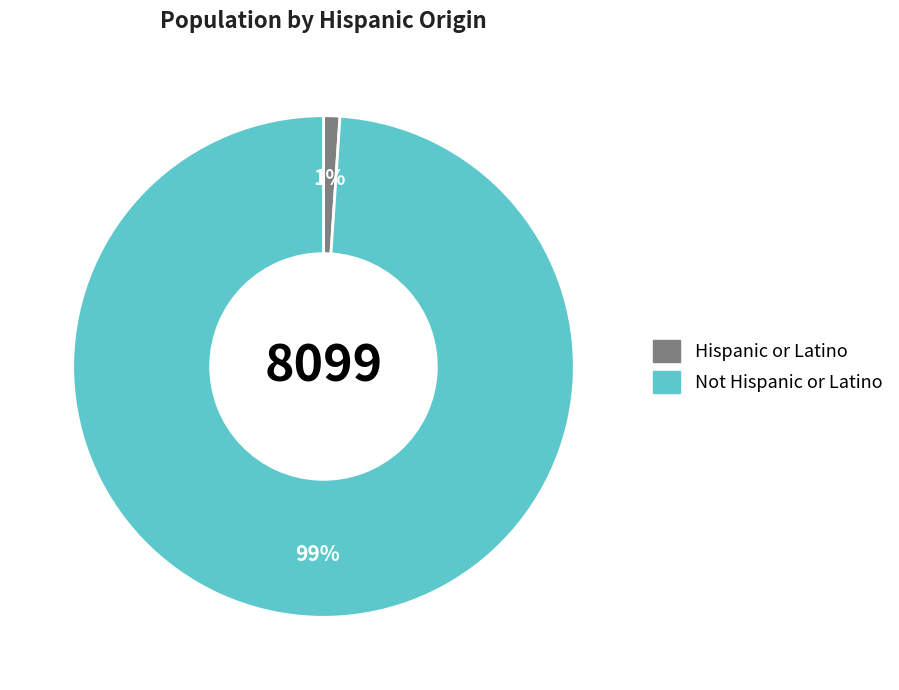

To the nearest percent, what is the average slice percentage?

50%